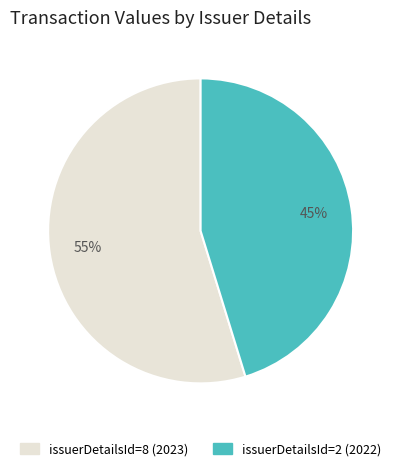

The issuerDetailsId=8 (2023) slice represents 55% of the pie. True or false?

True